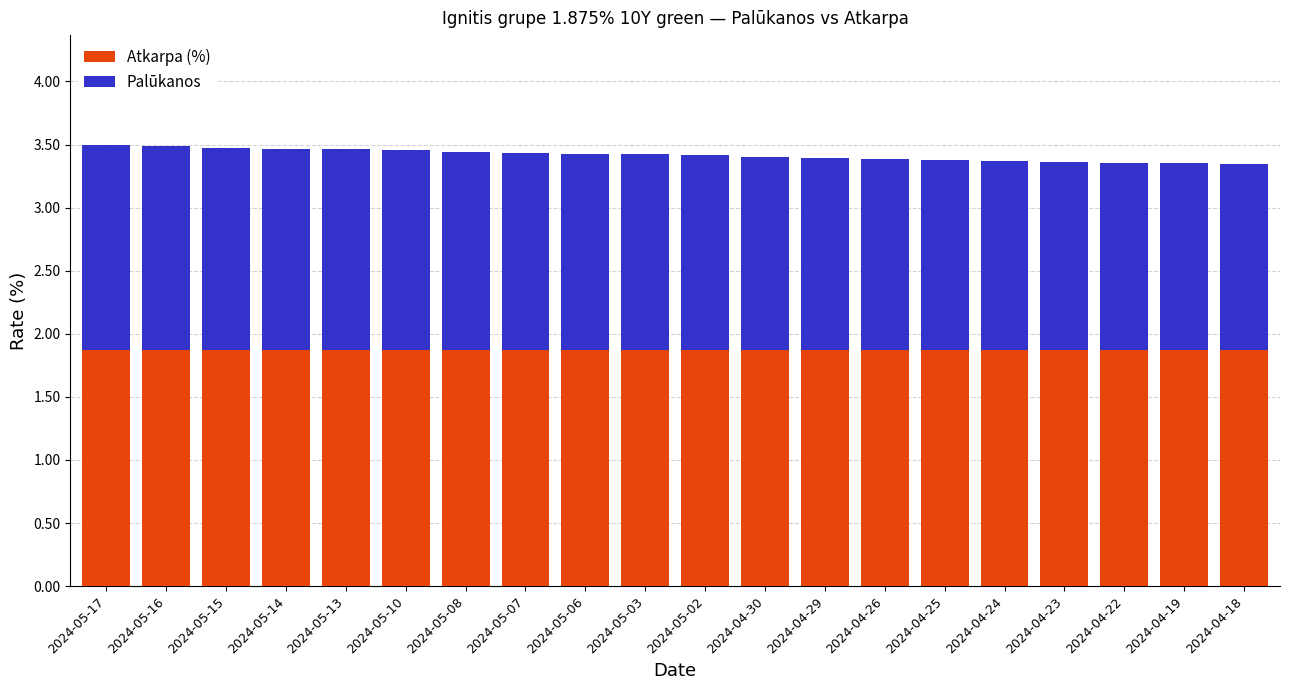

The value of Atkarpa (%) at 2024-05-17 is 2.8. True or false?

False